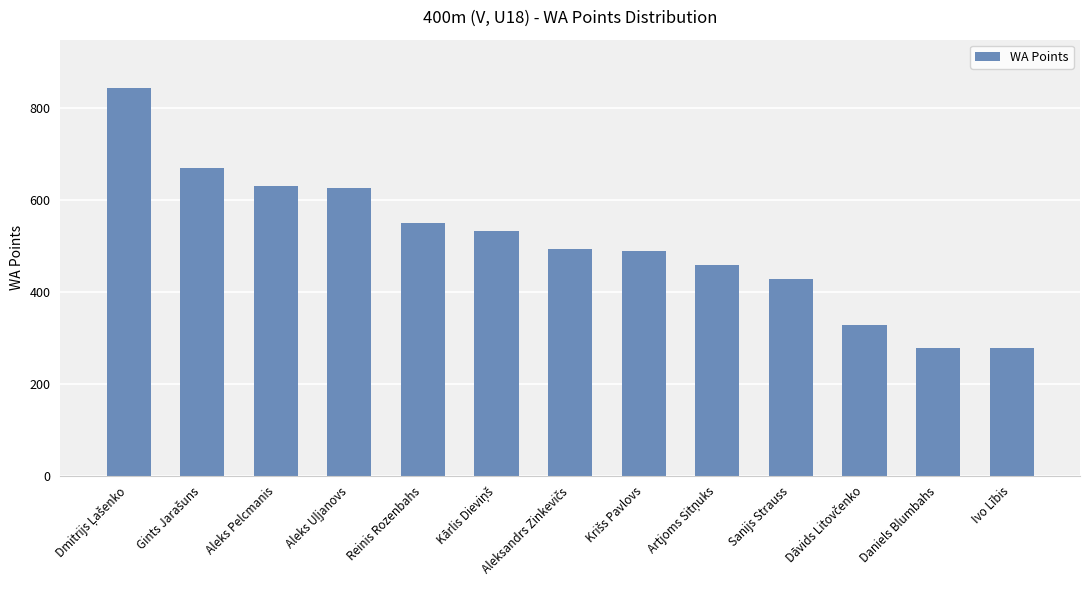

What position from the right is Daniels Blumbahs?

2